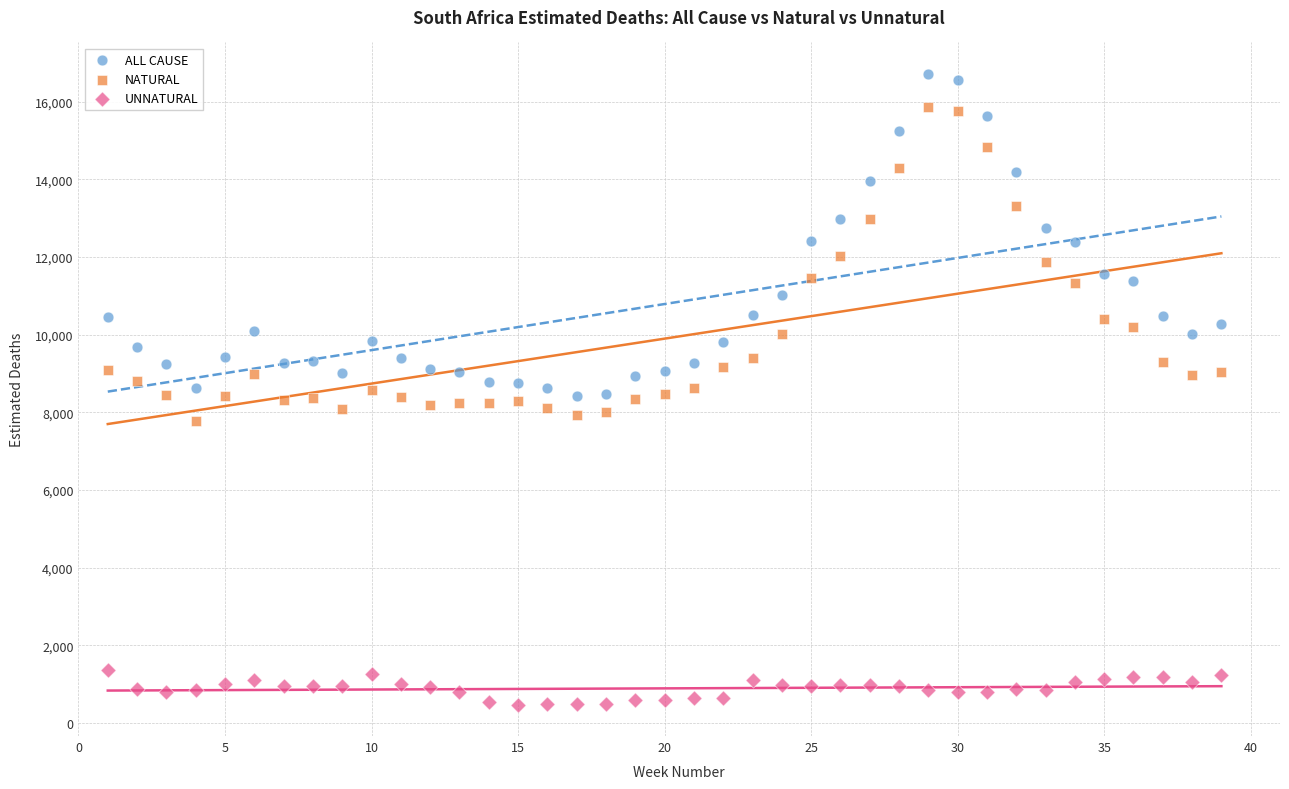

Across all data points, what is the range of X values (max minus min)?

38.0